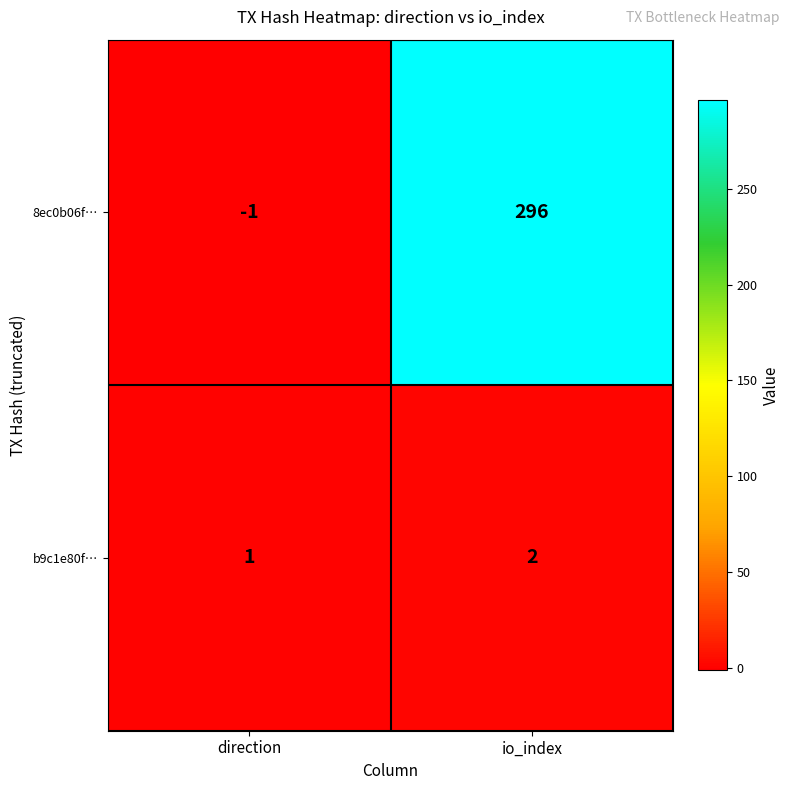

How many series are shown in this chart?

2